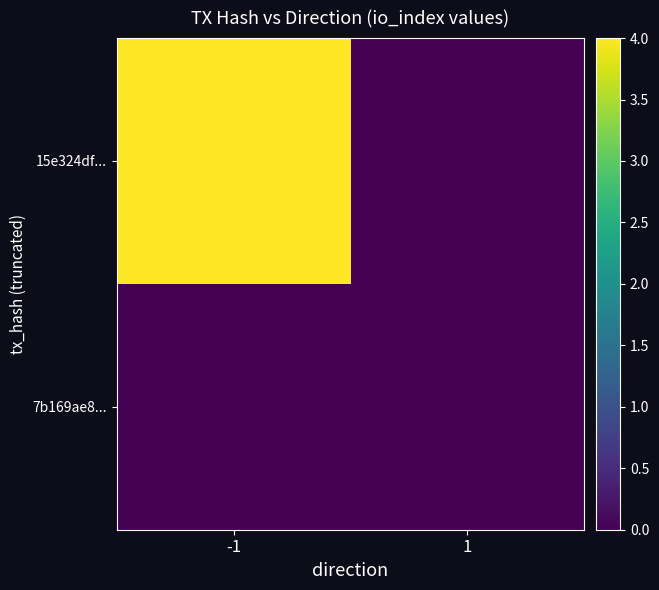

At which category does the chart reach its peak across all series?

-1